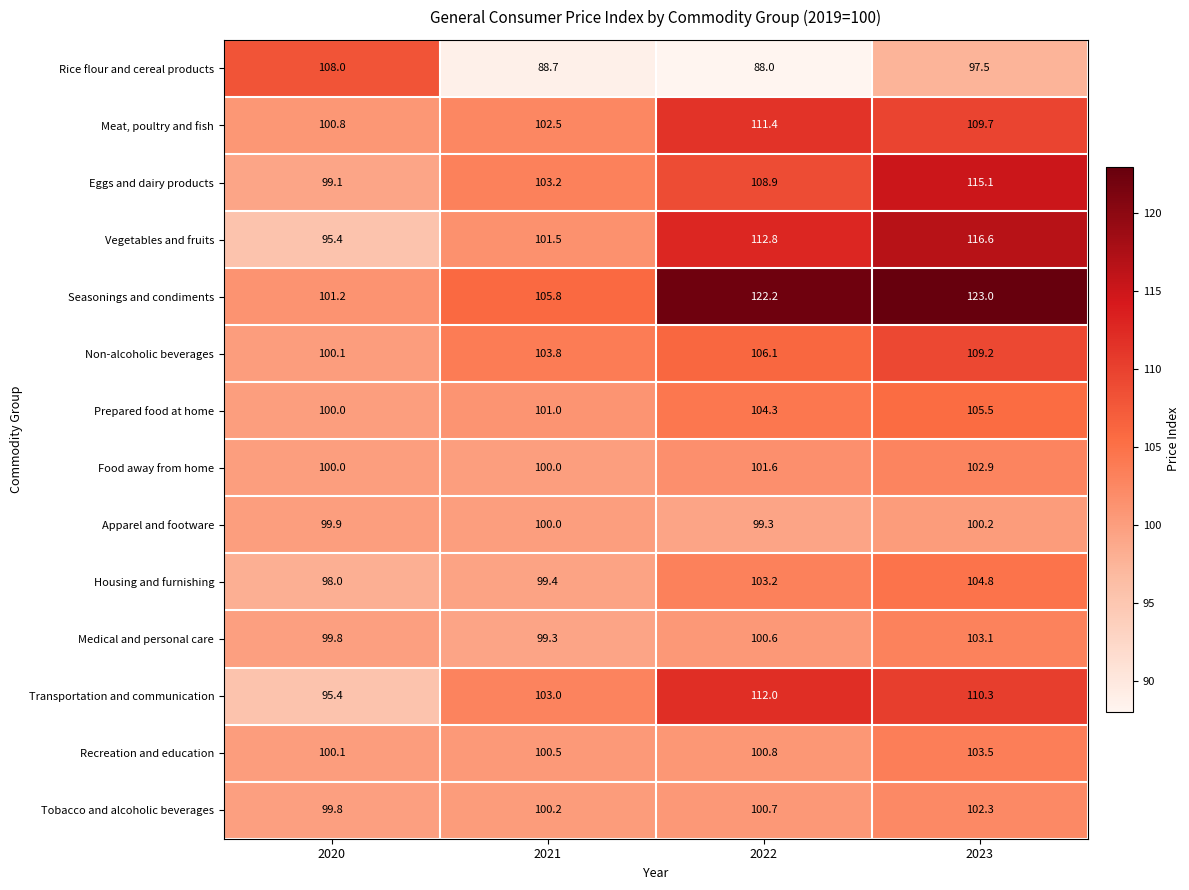

Where does the Housing and furnishing series first go above 103?

2022